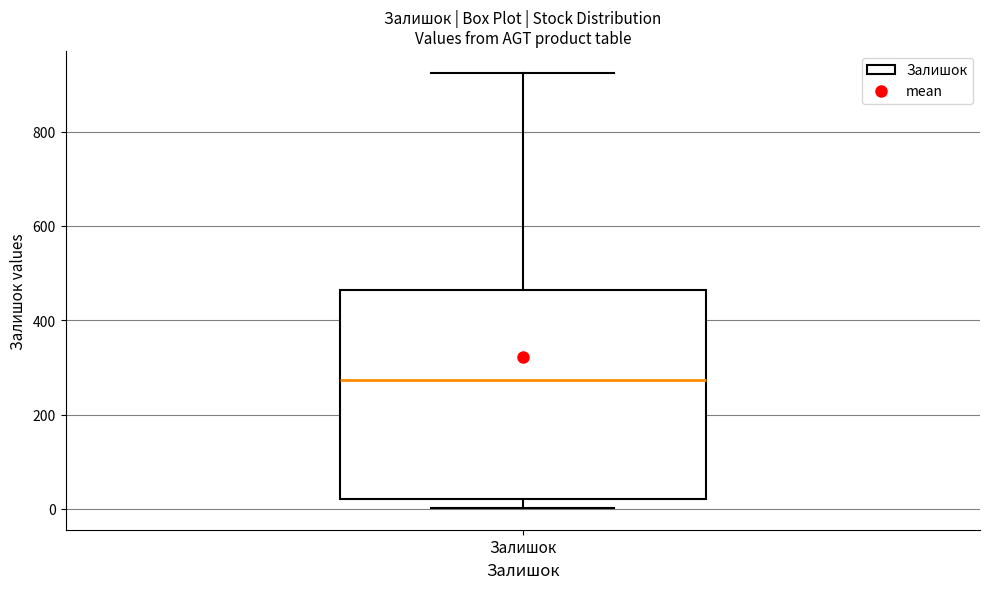

Transcribe this box plot: give where the median line is, the range the box spans, and where the two whiskers end, as read against the y-axis. The values are not printed on the chart, so give them approximately, as read against the axis.

median 280, box 20 to 460, whiskers 0 to 920